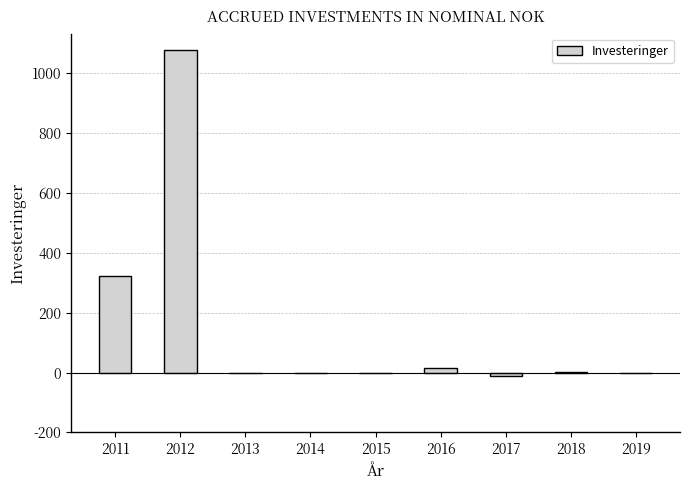

What is the greatest value displayed?

1079